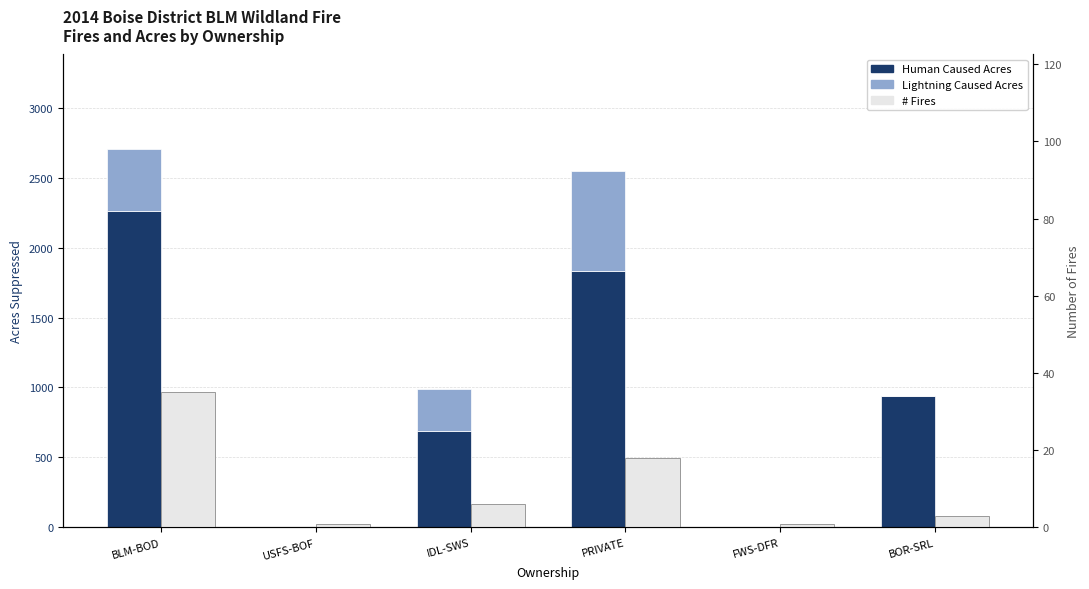

List the series in order of their peak value, highest first.

Human Caused Acres, Lightning Caused Acres, # Fires